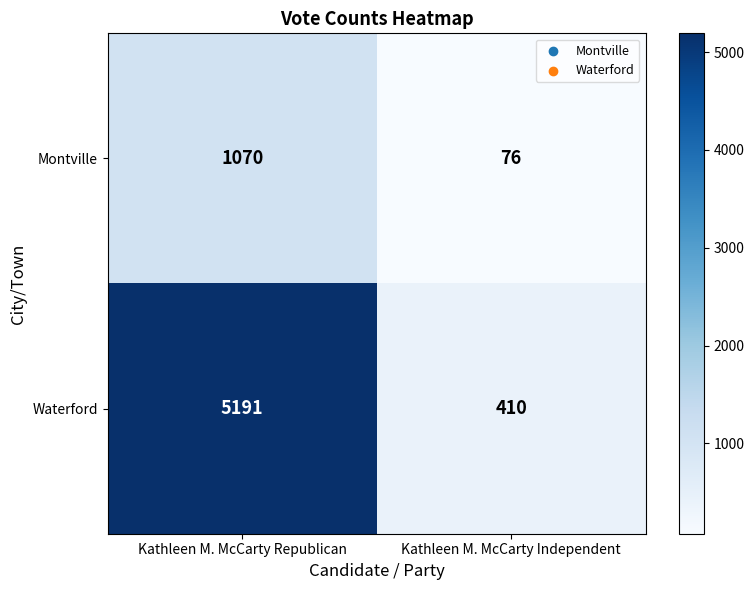

How many data points does each series have?

2